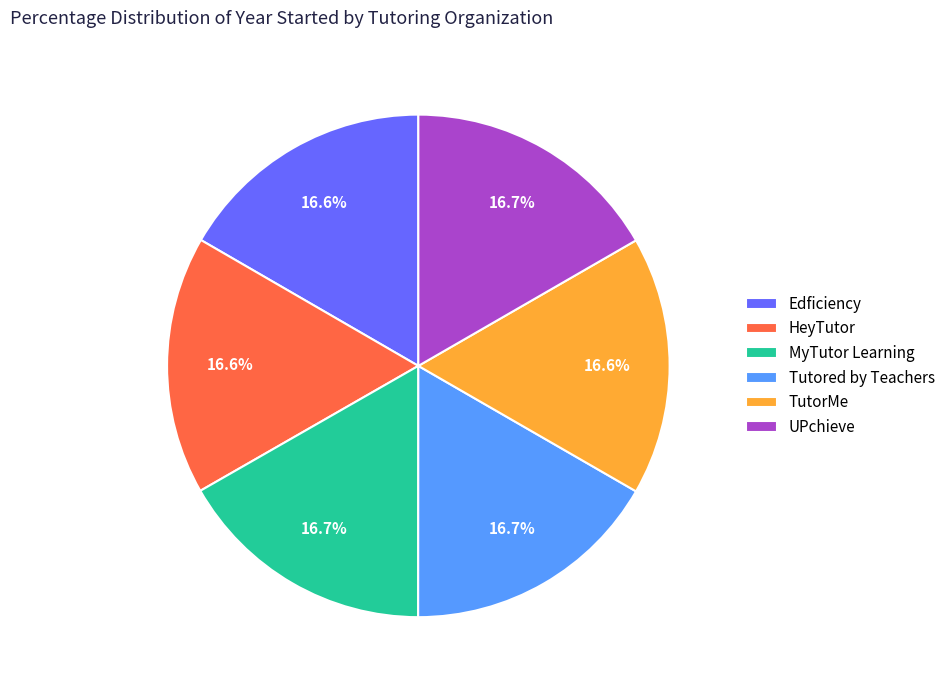

What percentage do HeyTutor and UPchieve together represent?

33.3%